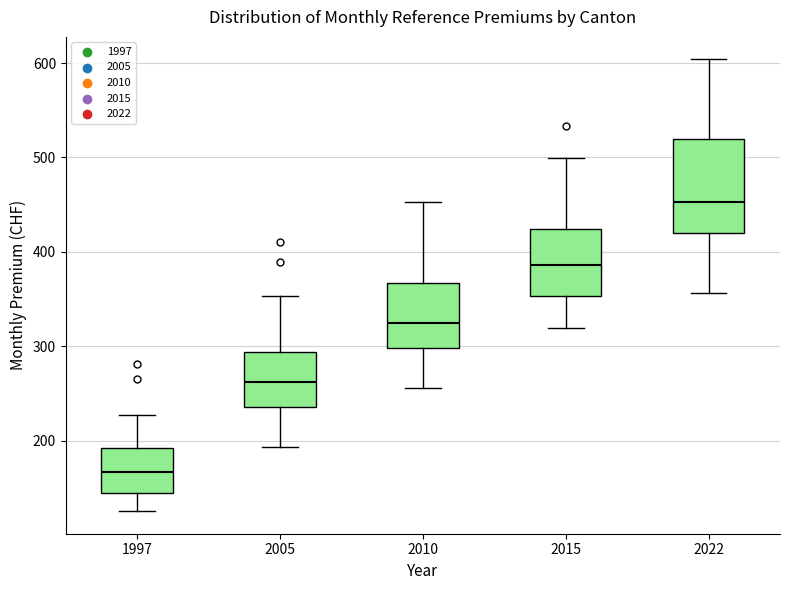

Where does the median line of the box at x = 1997 sit on the y-axis? The values are not printed on the chart, so give them approximately, as read against the axis.

170